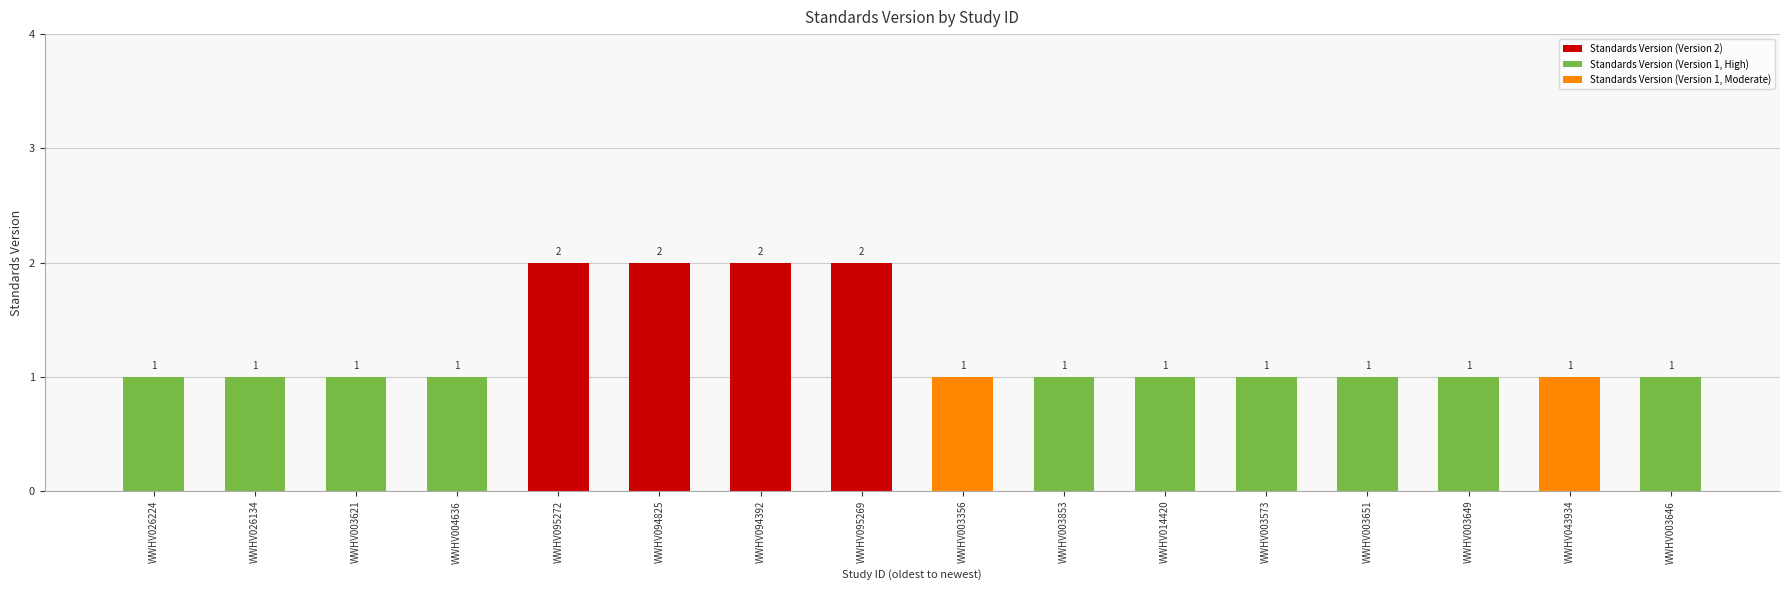

Count the number of categories in the chart.

16